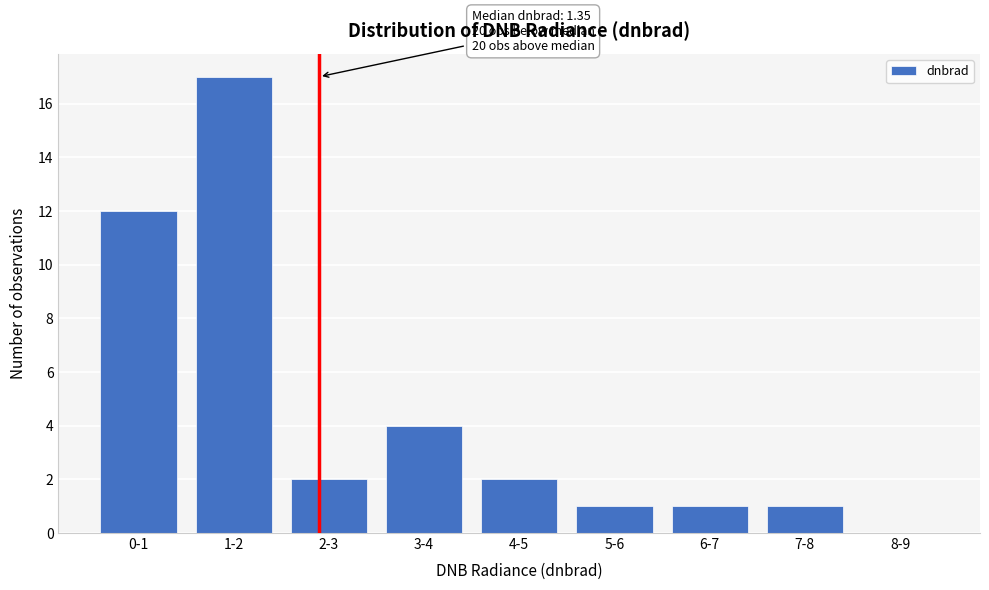

What is the sum of all values?

40